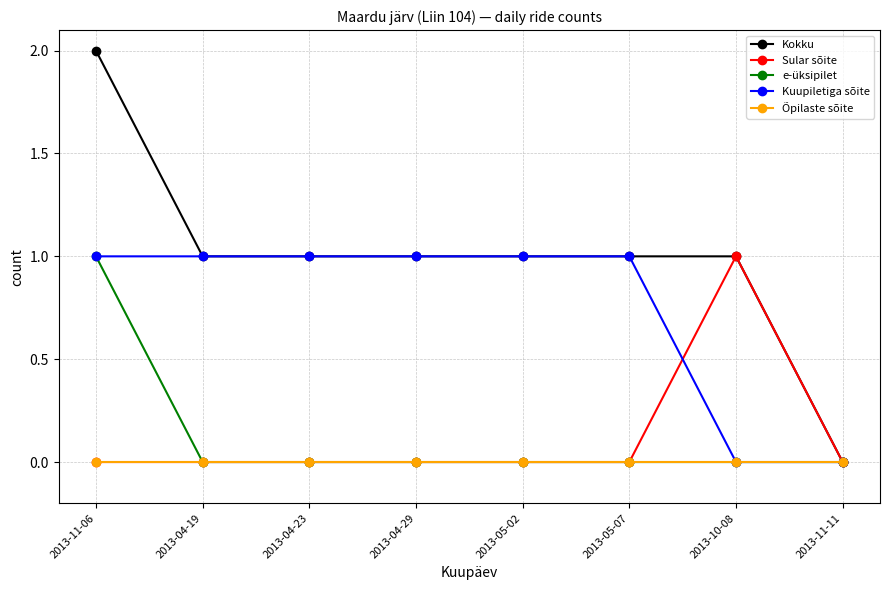

Does the chart have visible grid lines?

Yes